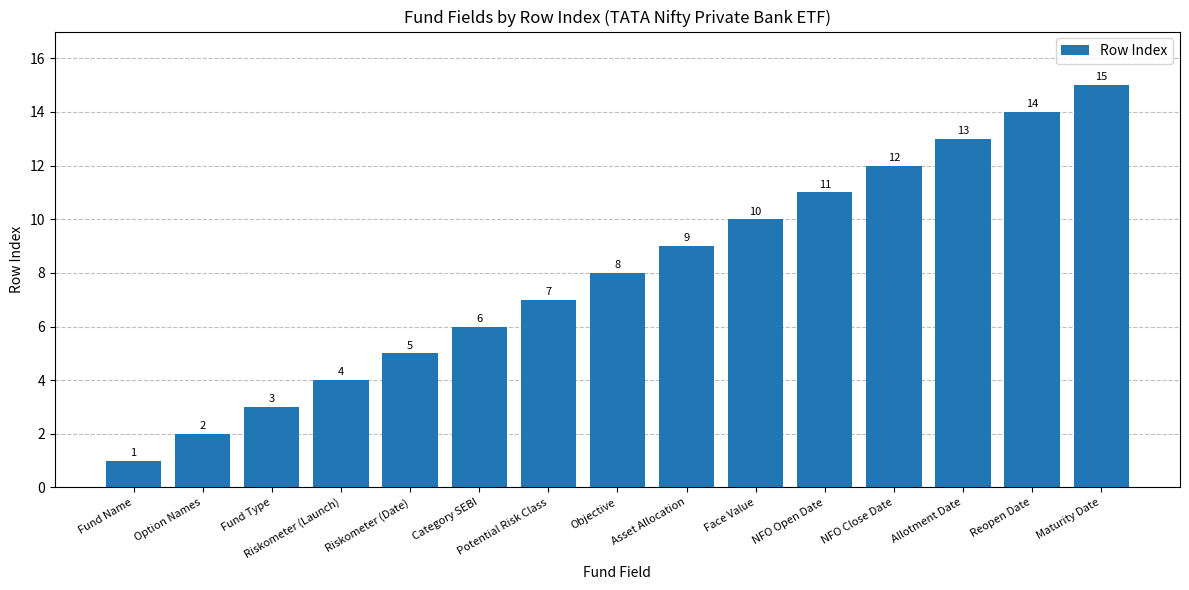

Between Fund Name and Fund Type, which is larger?

Fund Type